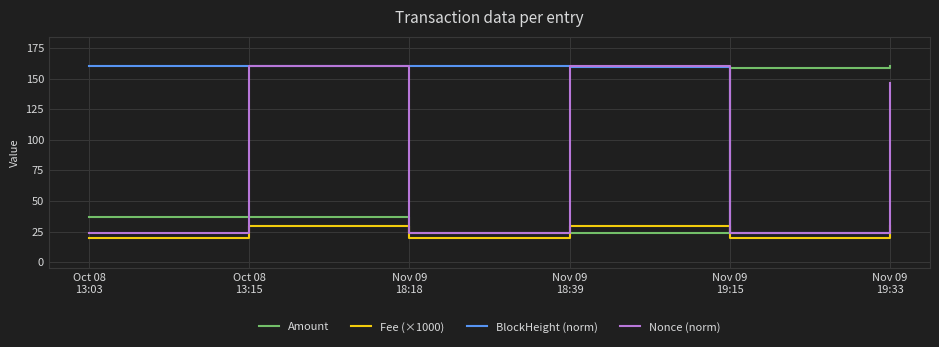

Rank the series by their average value, from lowest to highest.

Fee (×1000), Amount, Nonce (norm), BlockHeight (norm)